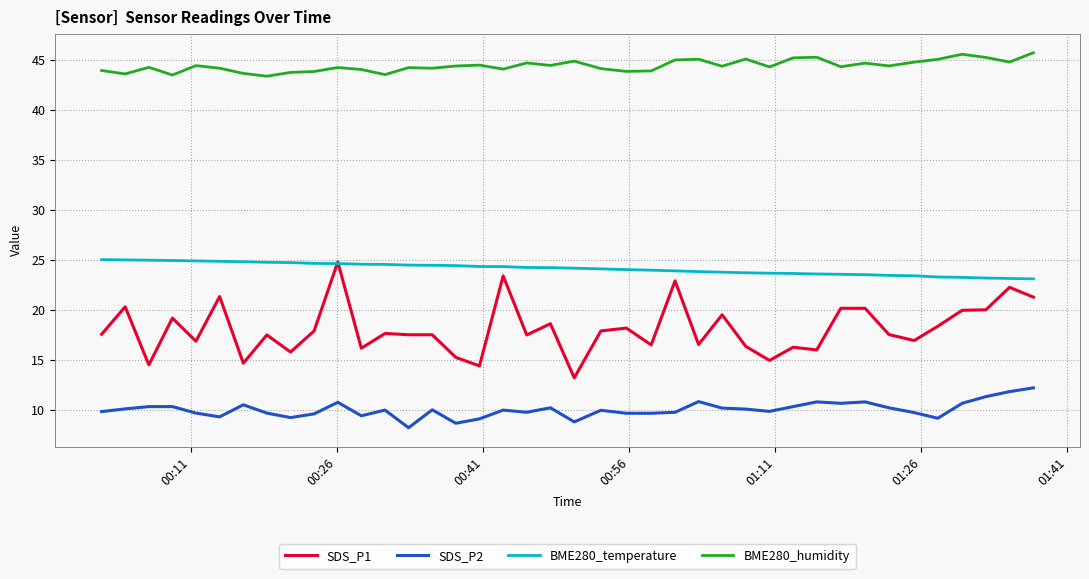

True or false: BME280_temperature and SDS_P2 intersect in this chart.

False